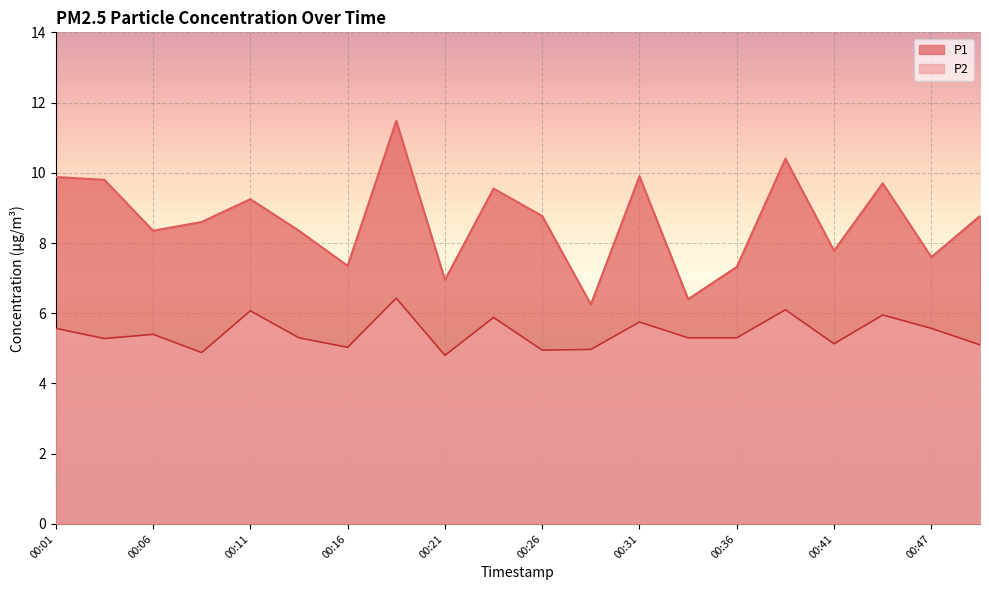

Which category has the lowest value in the P1 series?

00:29